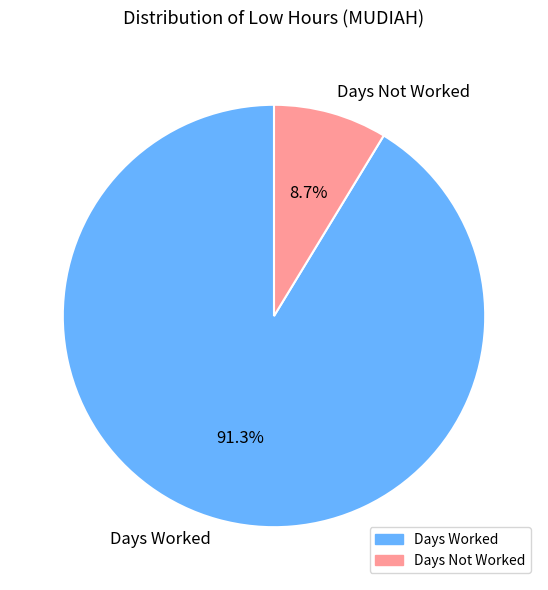

Combined, do Days Not Worked and Days Worked account for over 50%?

Yes